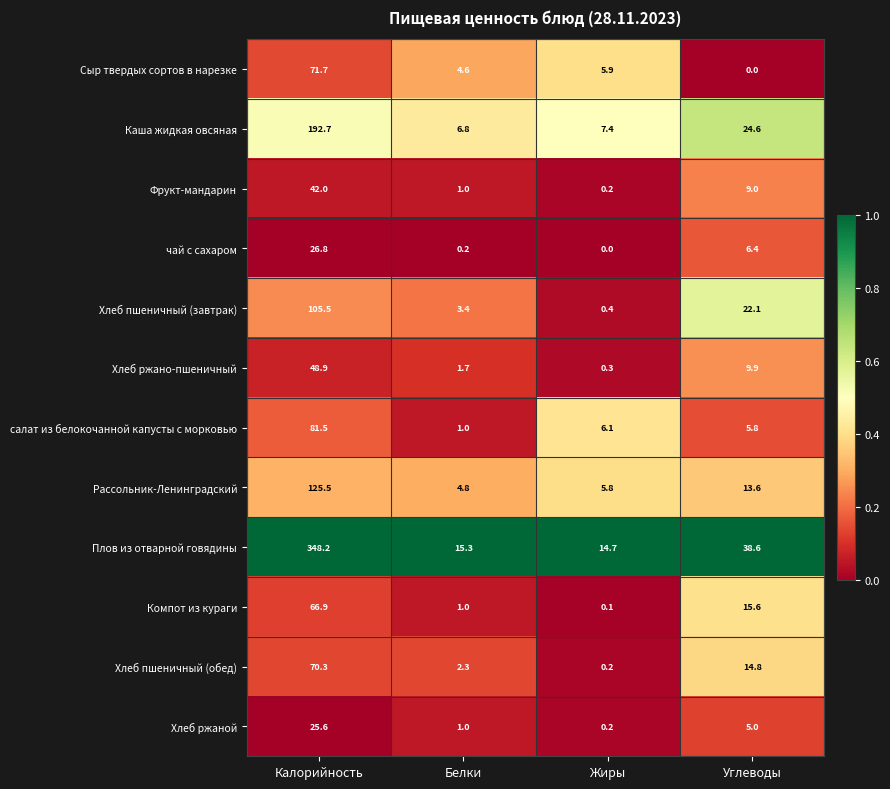

What is the maximum value shown in the chart?

348.2